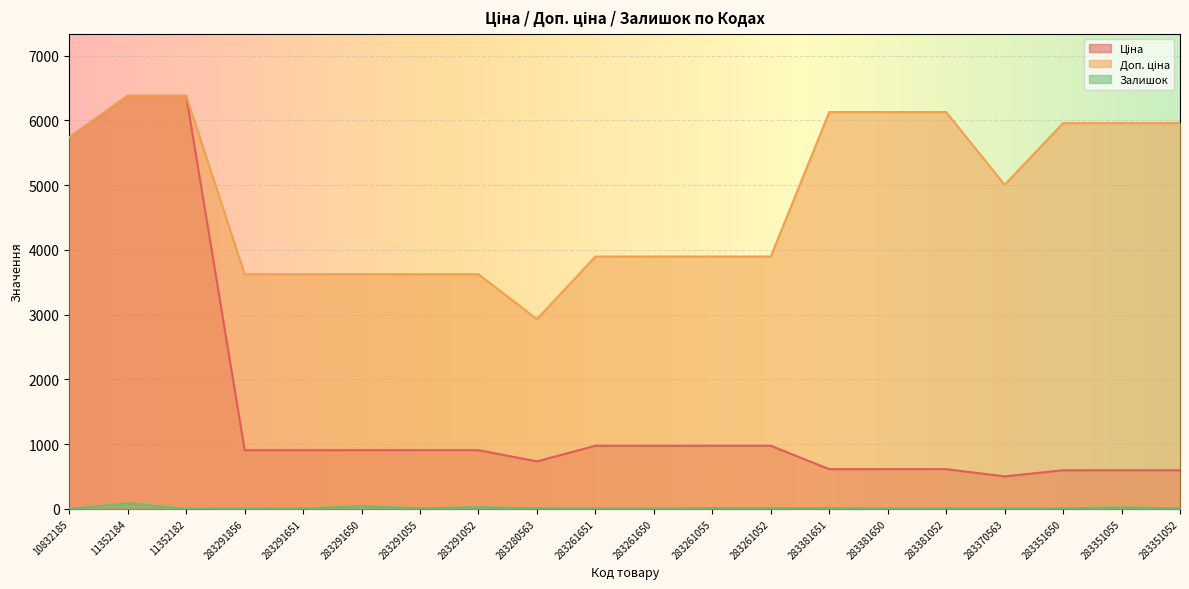

List the series in order of their peak value, highest first.

Ціна, Доп. ціна, Залишок